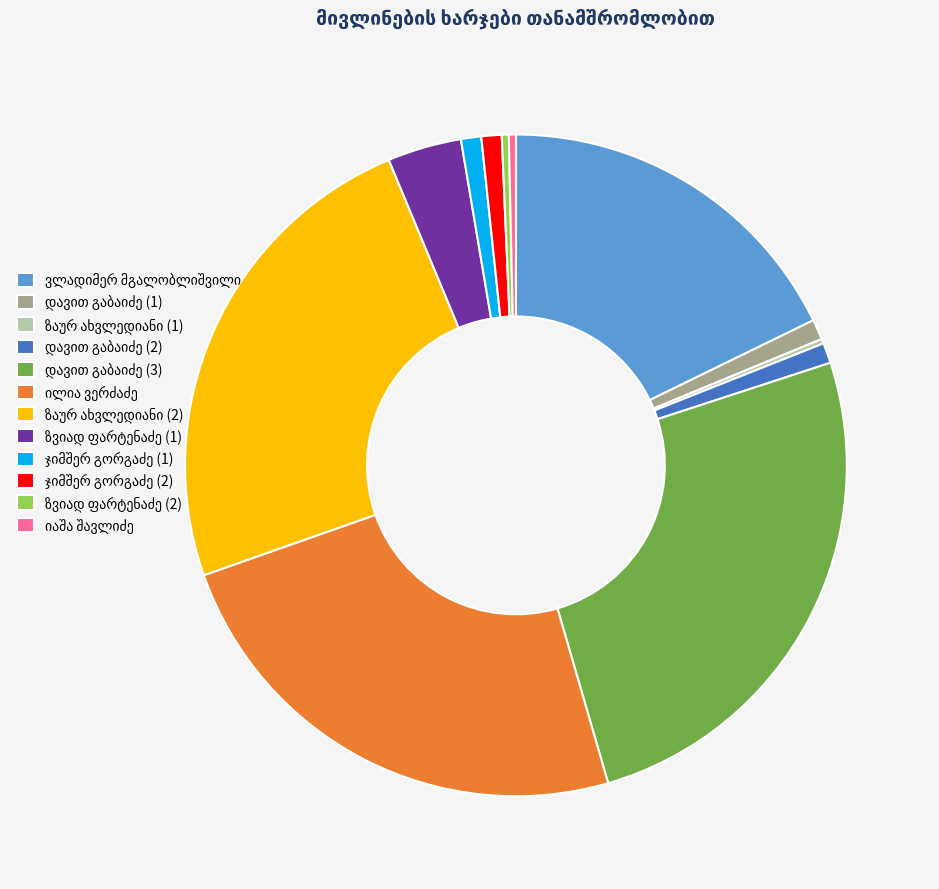

Is there any slice that represents more than half of the pie?

No